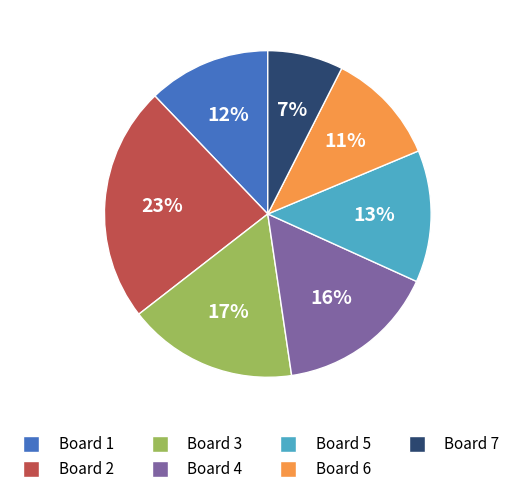

To the nearest percent, what is the difference between the largest and smallest slice percentages?

16%